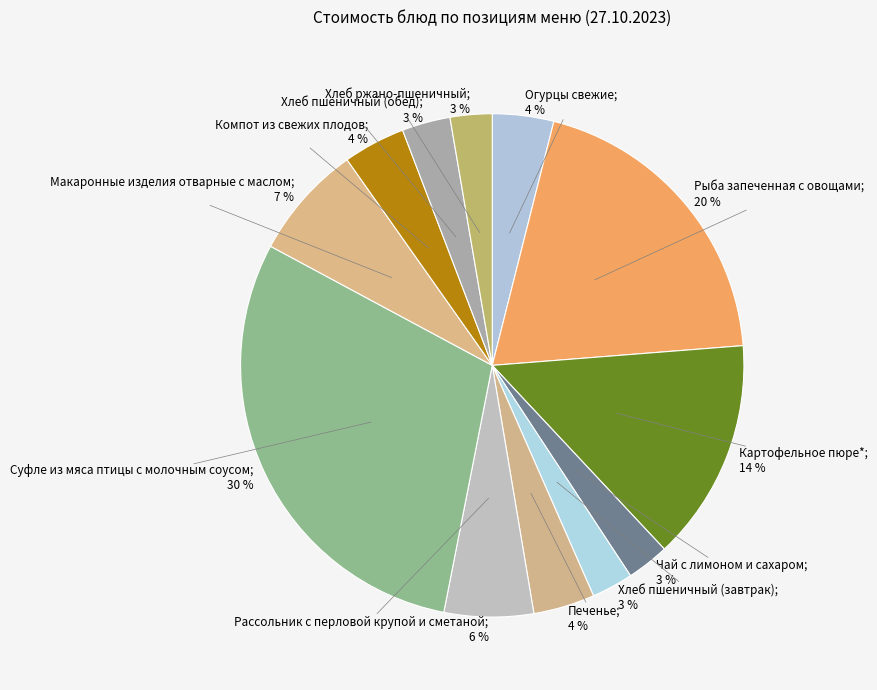

How many slices are in this pie chart?

12